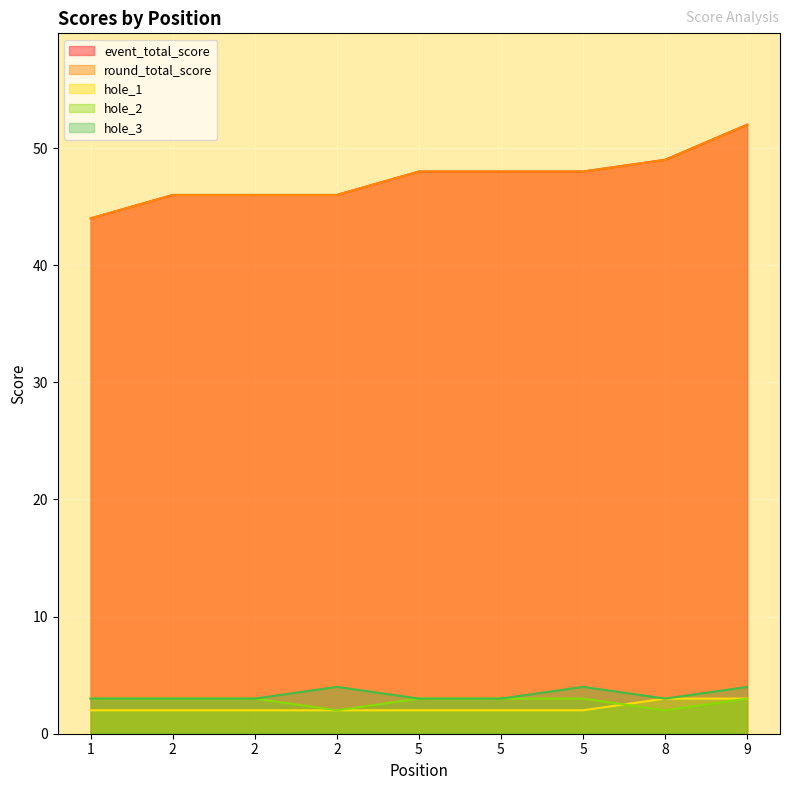

List the series in order of their peak value, highest first.

event_total_score, round_total_score, hole_3, hole_1, hole_2